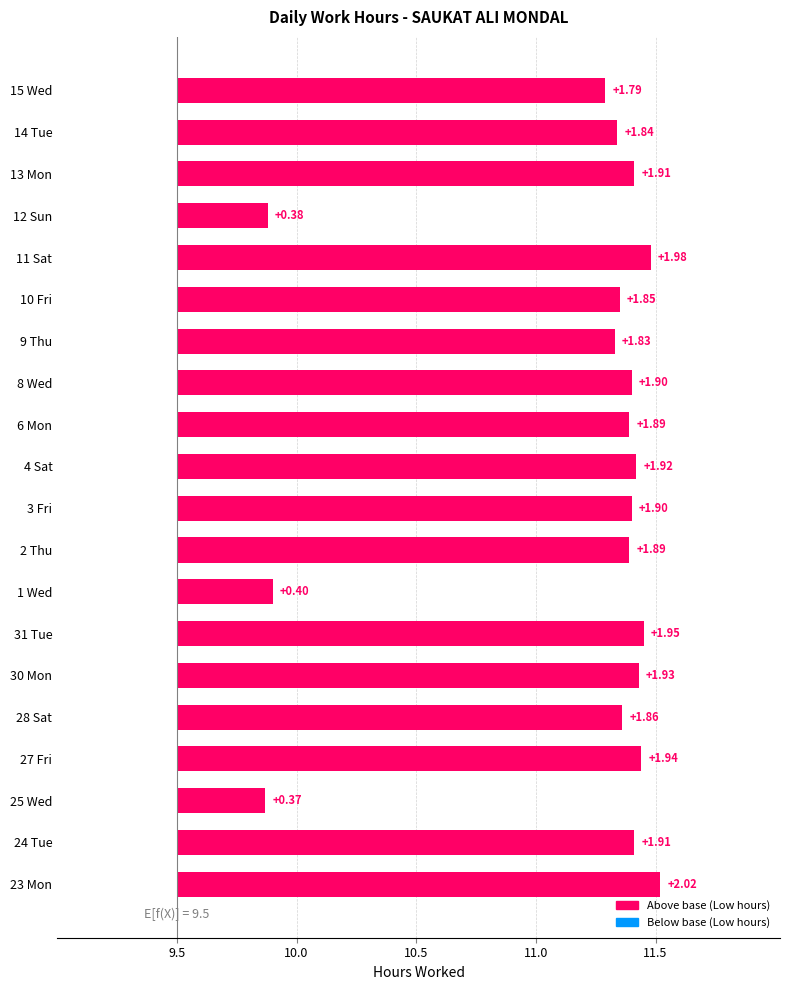

What is the average value?

11.2